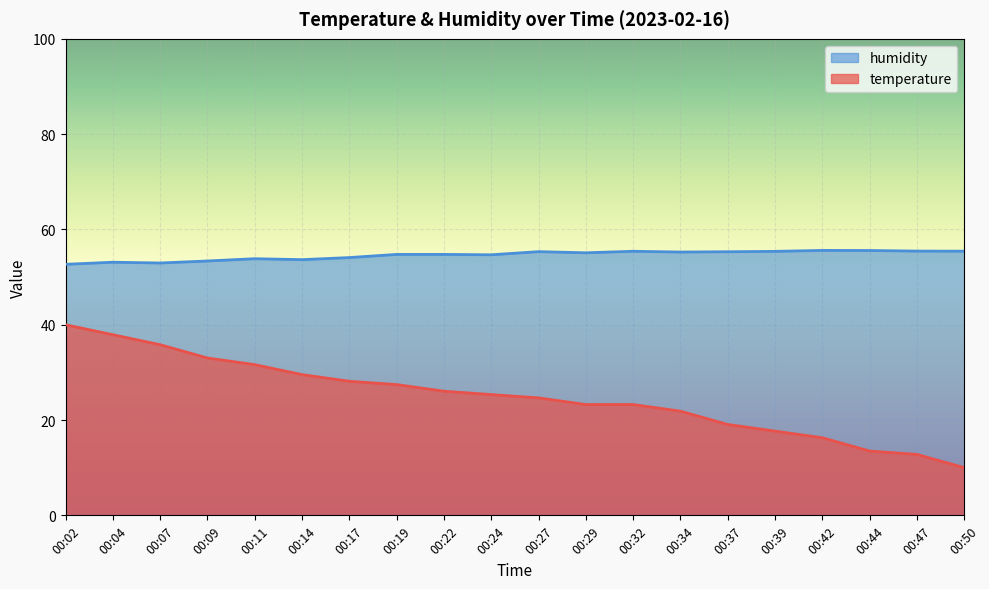

The value of humidity at 00:17 is 54.1. True or false?

True